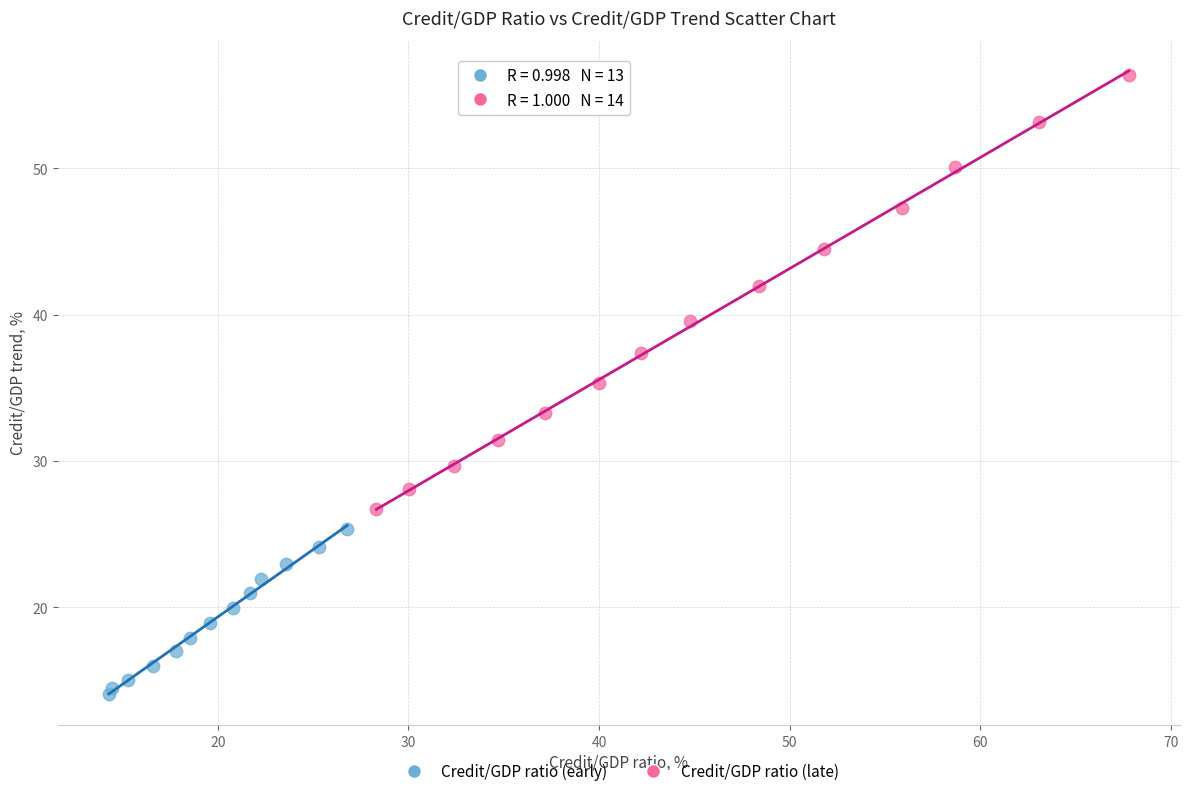

Which series reaches the minimum Y coordinate?

Credit/GDP ratio (early)